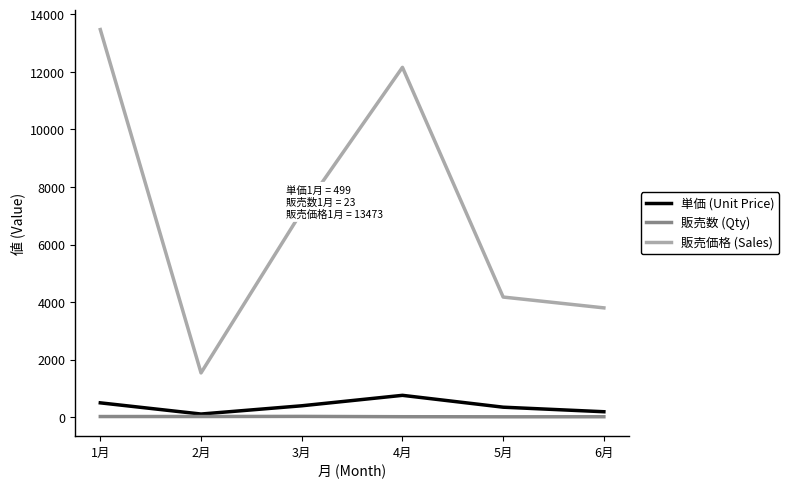

True or false: 販売価格 (Sales) and 単価 (Unit Price) cross at least once.

False